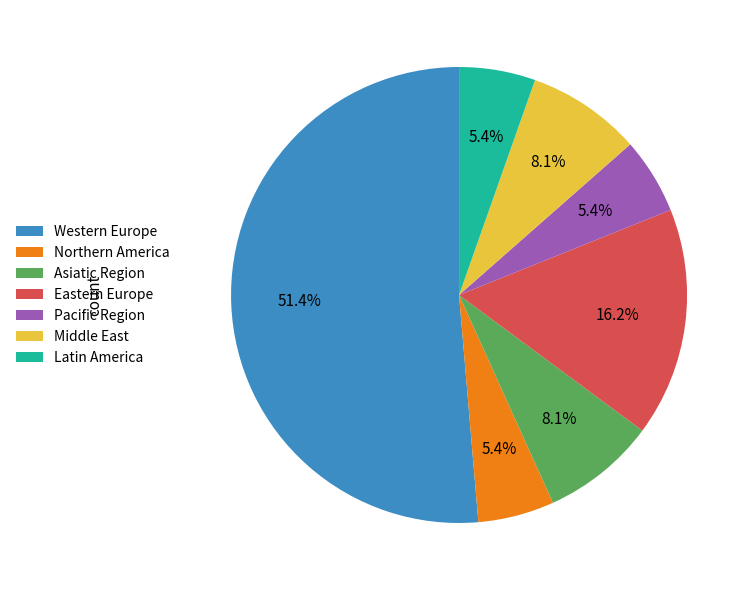

How much of the chart is everything except Middle East?

91.9%